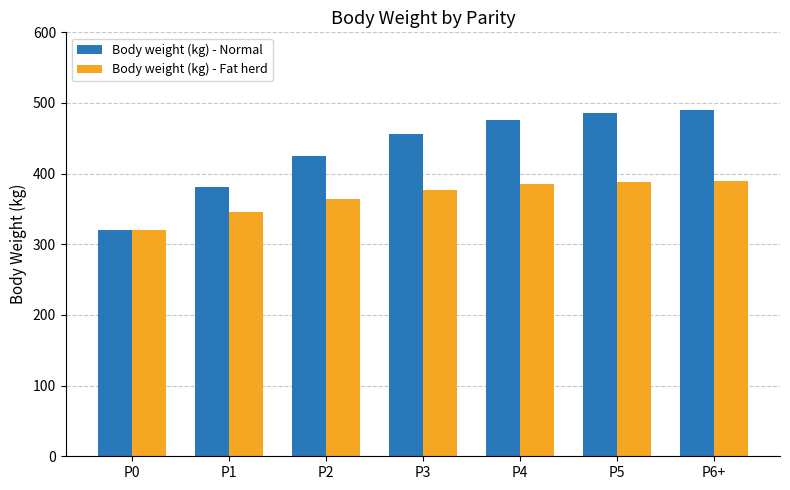

What is the total value across all series at P2?

789.8